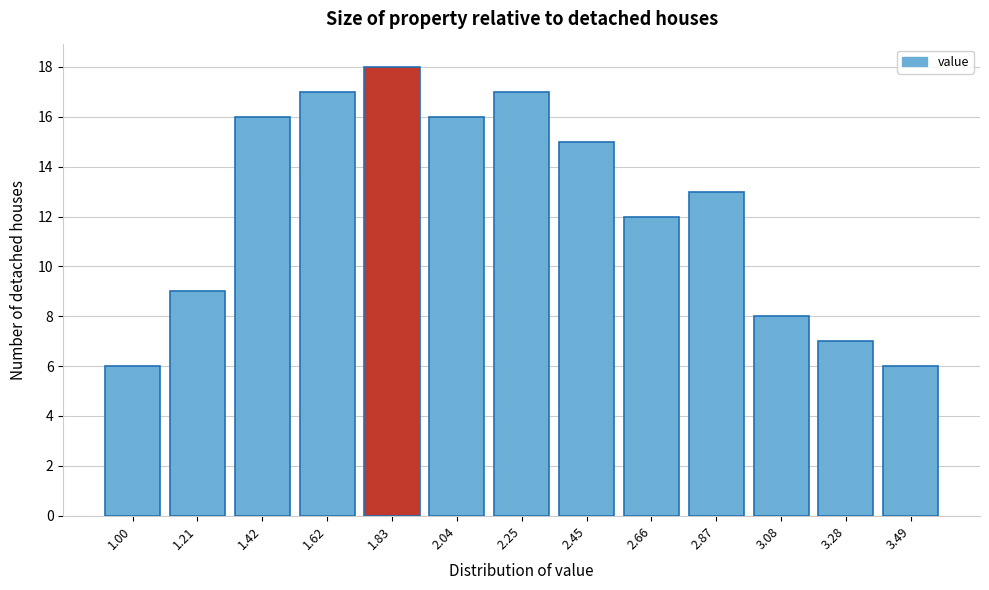

Reading left to right, transcribe all the data shown in this chart.

1.00=6	1.21=9	1.42=16	1.62=17	1.83=18	2.04=16	2.25=17	2.45=15	2.66=12	2.87=13	3.08=8	3.28=7	3.49=6